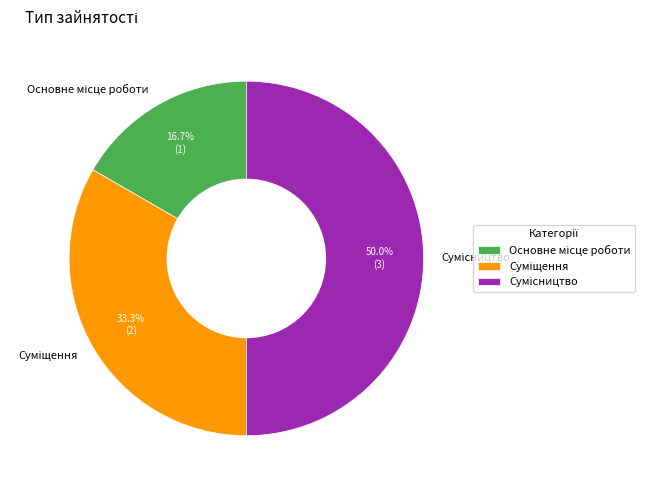

What is the change in value from Суміщення to Сумісництво?

+1